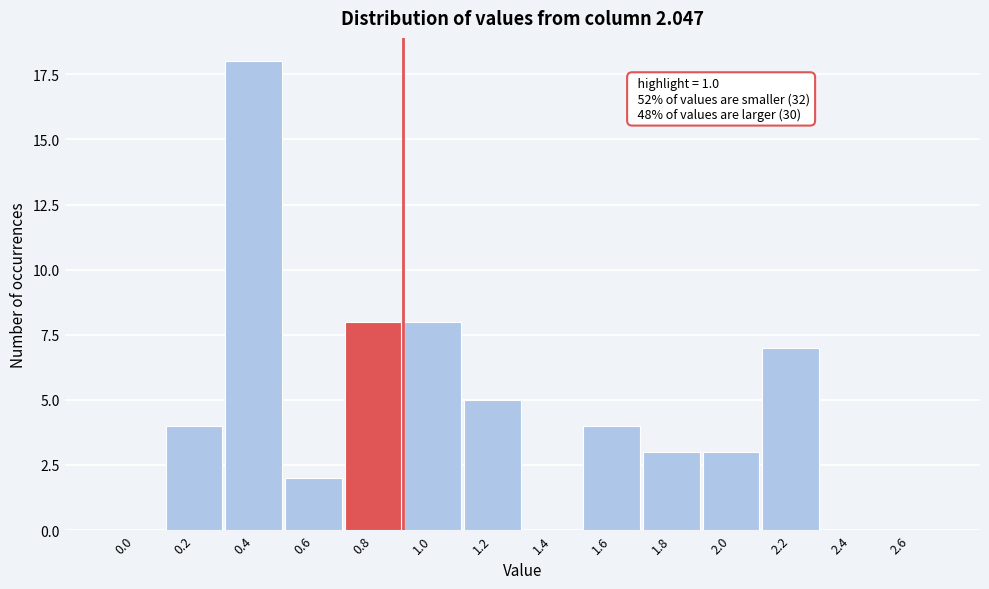

Reading left to right, list all the values displayed in this chart.

0.0=0	0.2=4	0.4=18	0.6=2	0.8=8	1.0=8	1.2=5	1.4=0	1.6=4	1.8=3	2.0=3	2.2=7	2.4=0	2.6=0